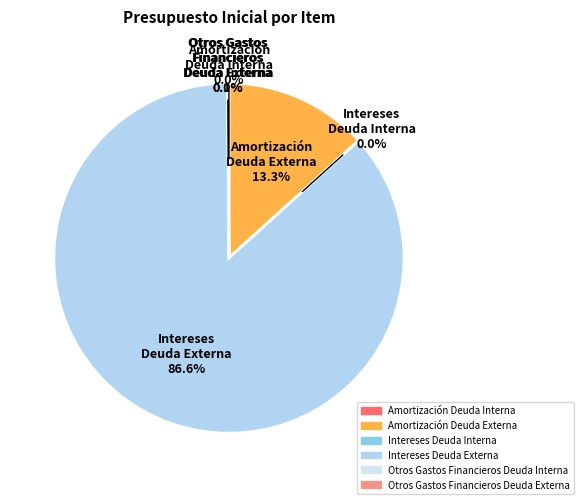

Between Intereses
Deuda Interna and Amortización
Deuda Externa, which is larger?

Amortización
Deuda Externa